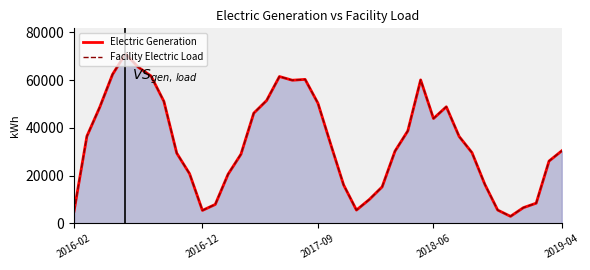

Does the chart have visible grid lines?

No